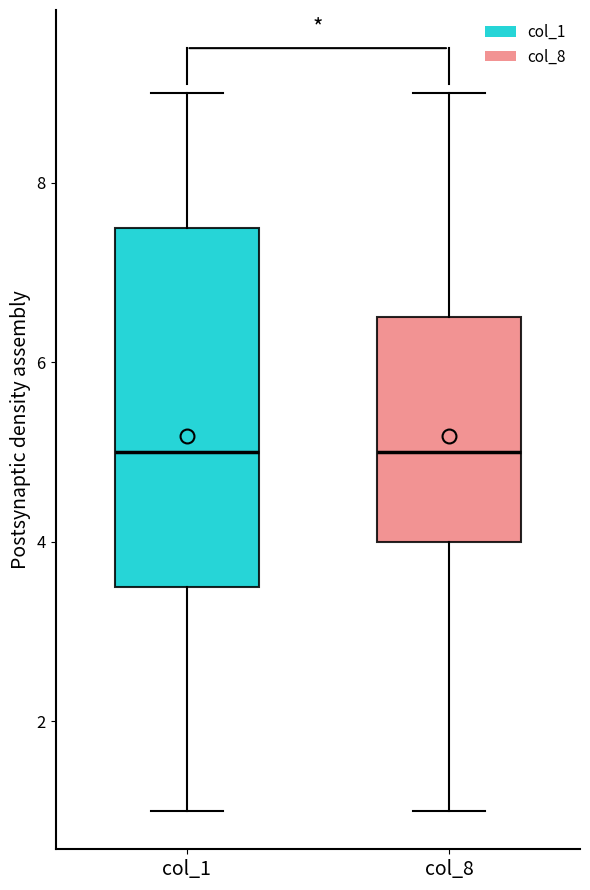

Where does the upper whisker of the box for col_8 end on the y-axis? The values are not printed on the chart, so give them approximately, as read against the axis.

9.0